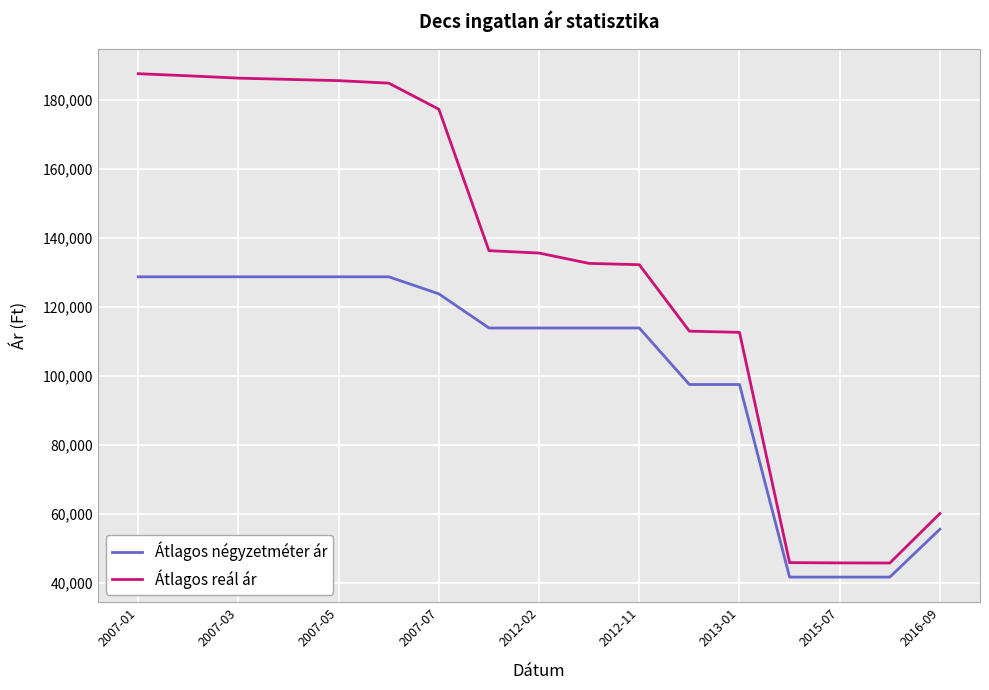

True or false: Átlagos négyzetméter ár and Átlagos reál ár cross at least once.

False